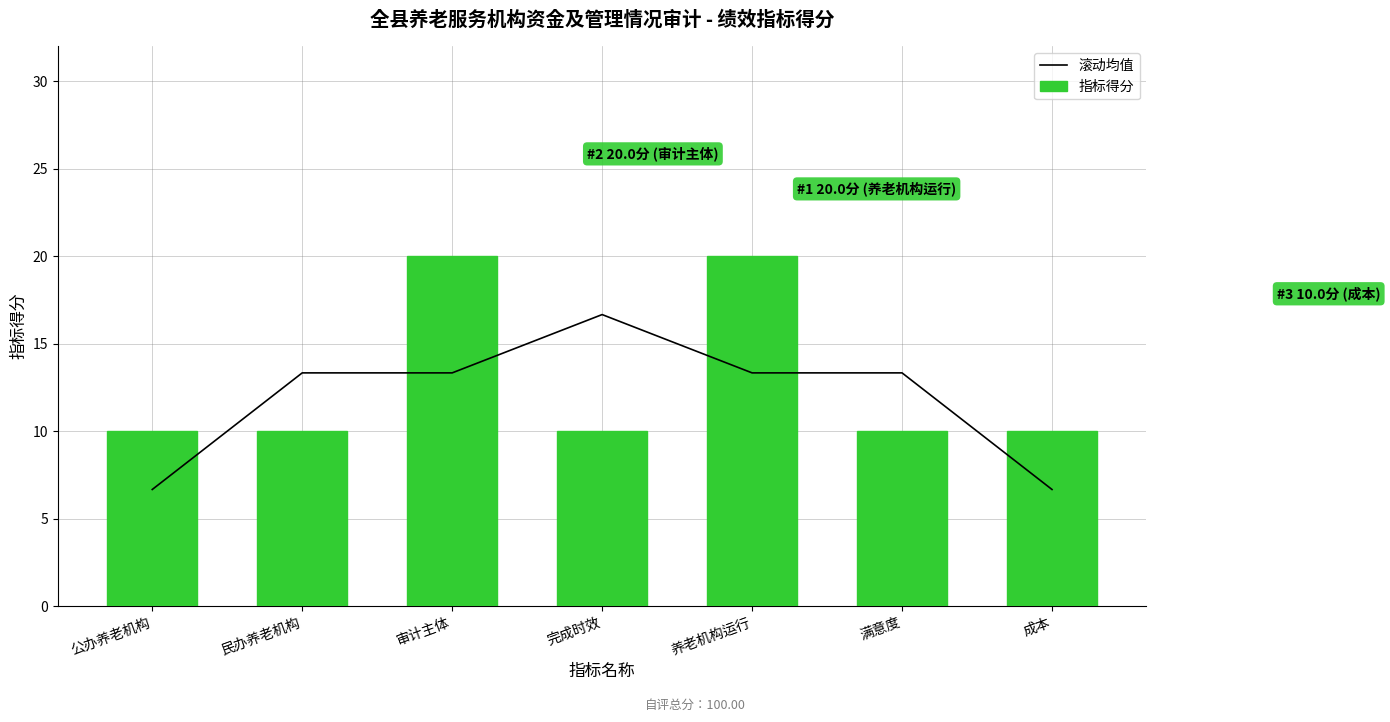

Does the chart contain any negative values?

No